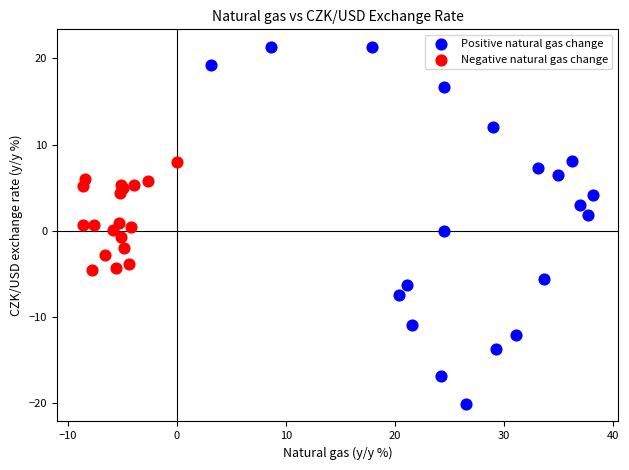

Which series reaches the maximum Y coordinate?

Positive natural gas change